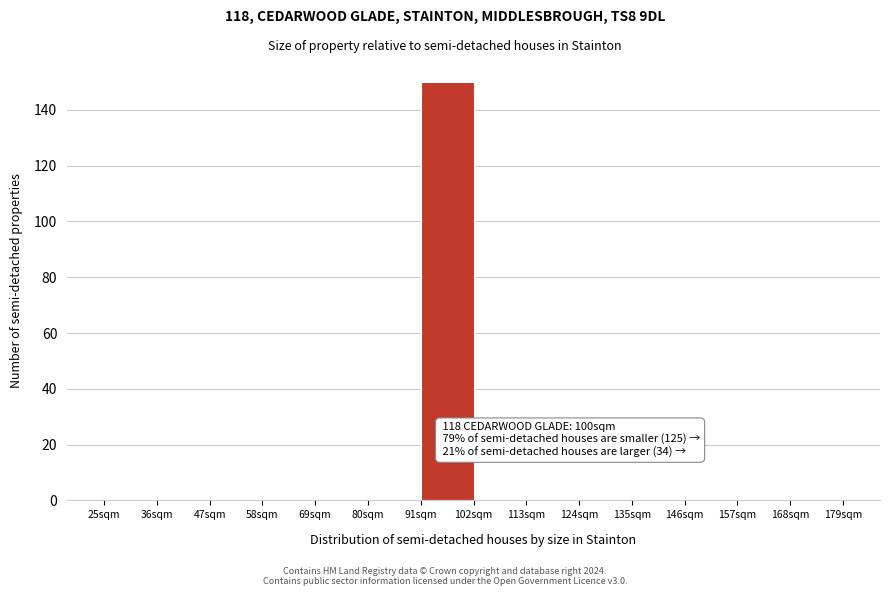

Which range on the x-axis has the tallest bar?

91 to 102